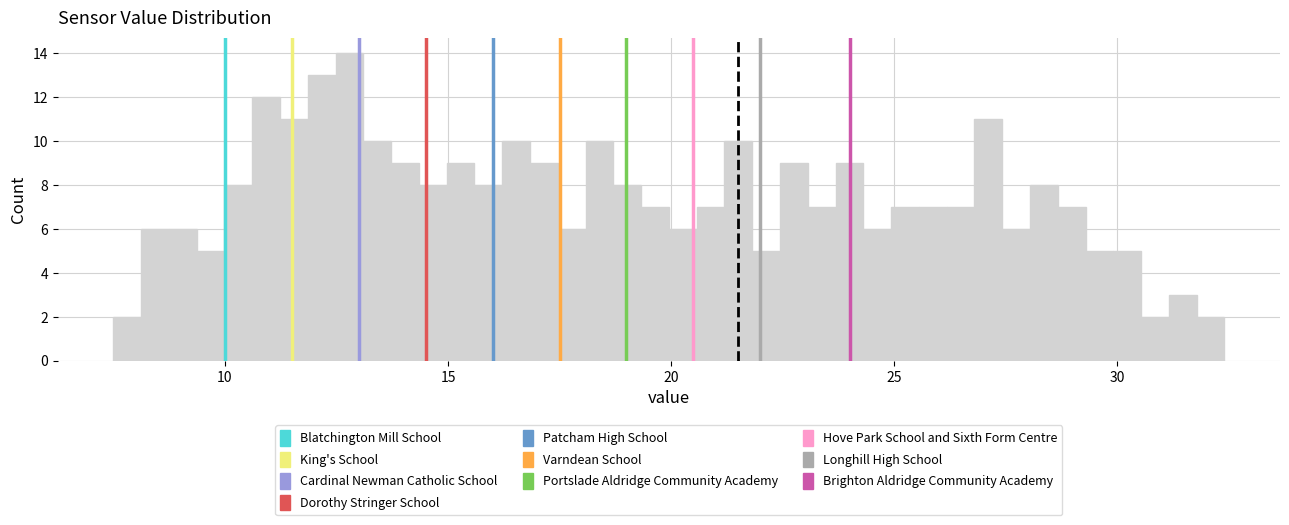

Read against the x-axis, roughly where is the centre of the tallest bar?

13.0